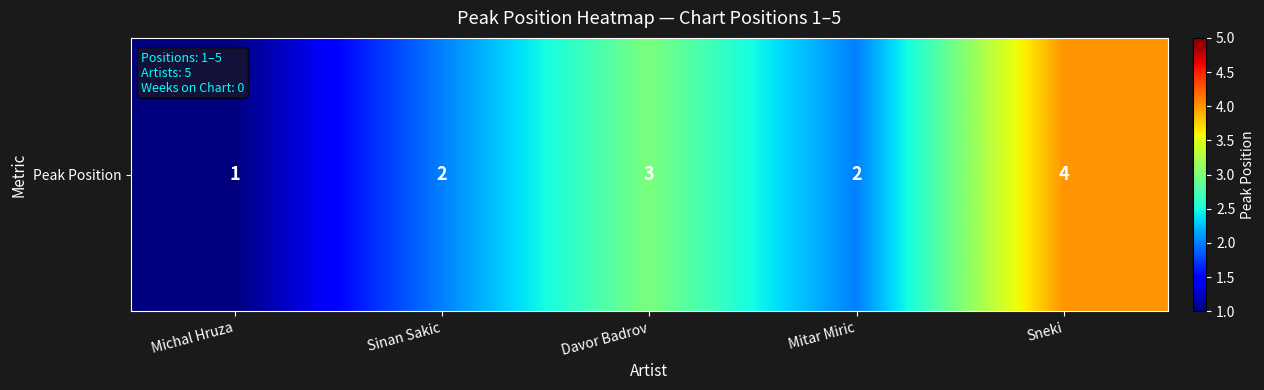

How many values are between 2 and 3?

3